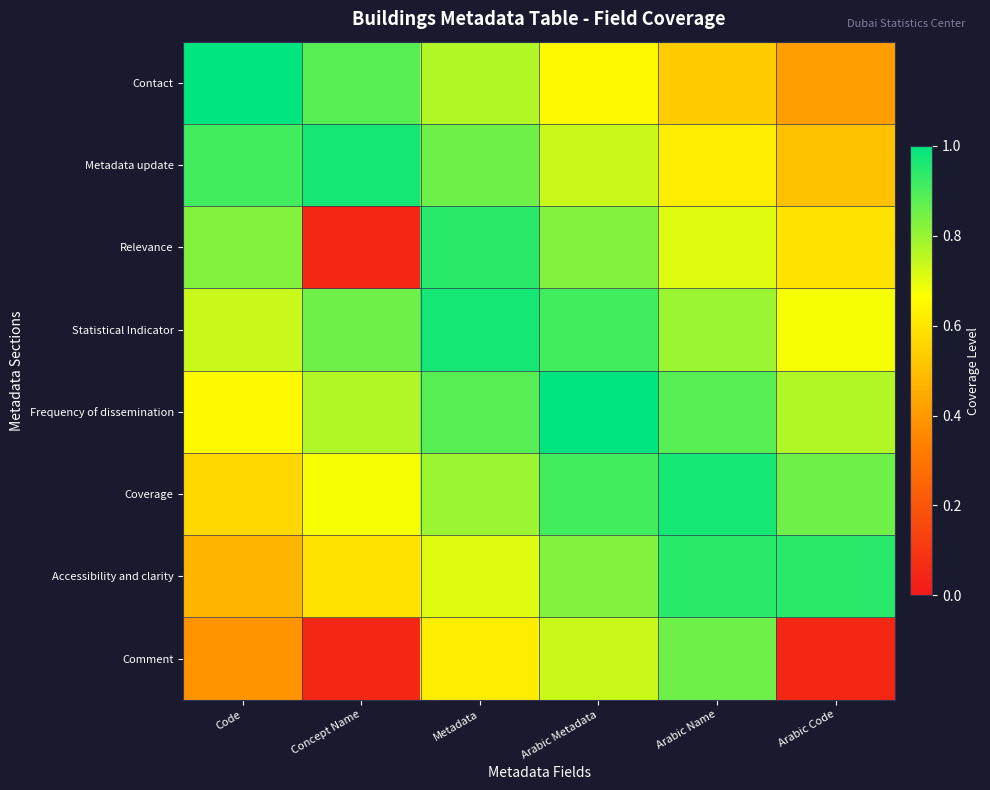

At which category does the chart reach its peak across all series?

Code